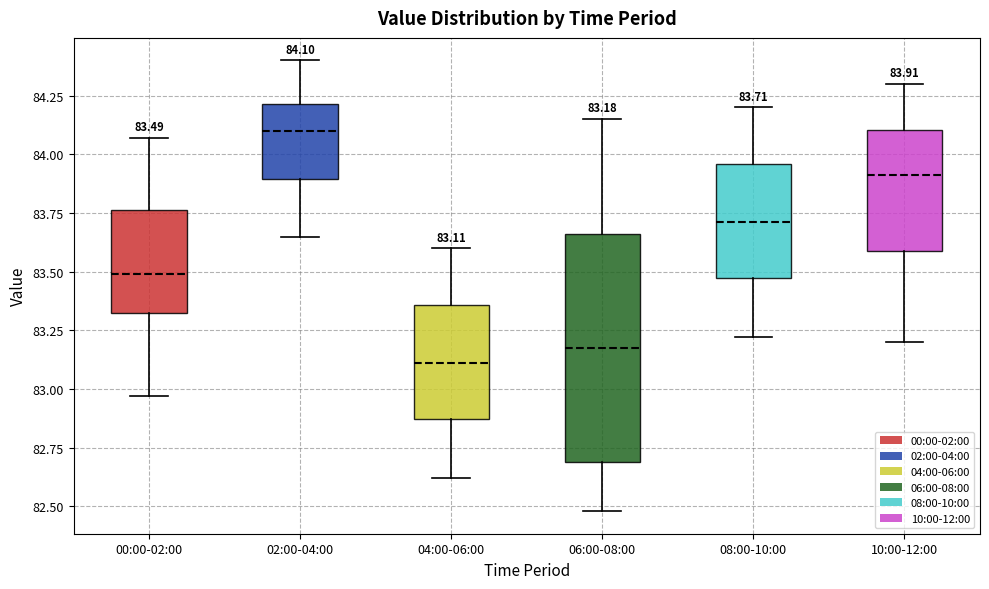

Which box has the lowest median line?

04:00-06:00